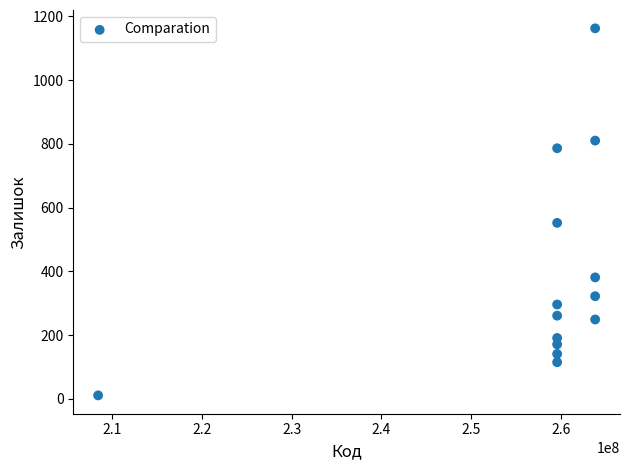

What Y value in the scatter plot is closest to 586?

552